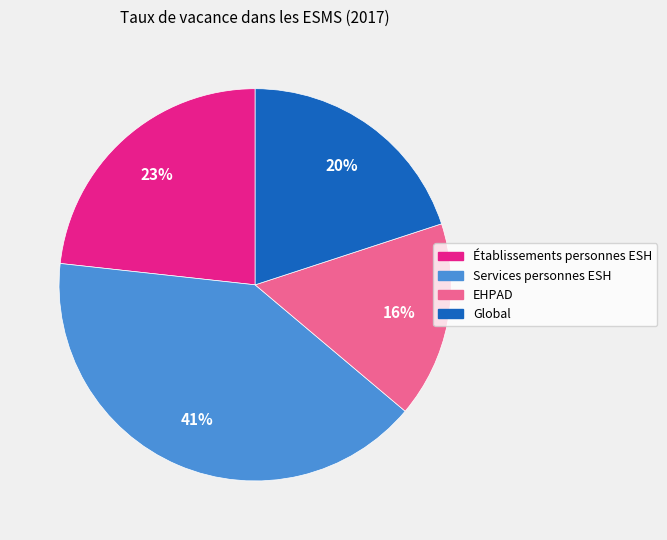

Combined, do Services personnes ESH and Global account for over 50%?

Yes